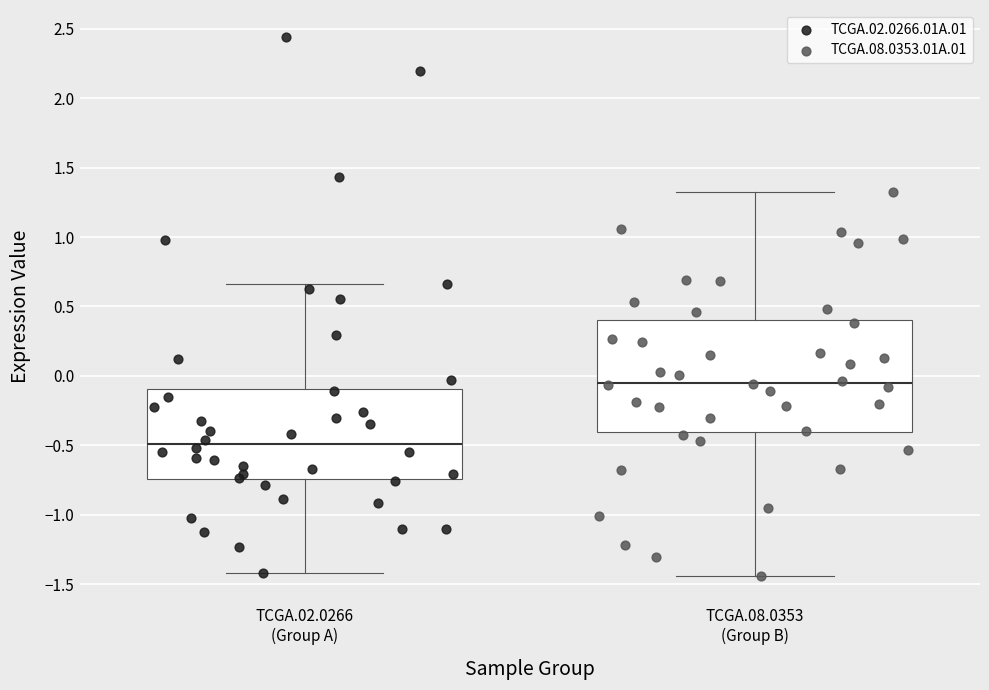

Which series reaches the maximum Y coordinate?

TCGA.02.0266.01A.01